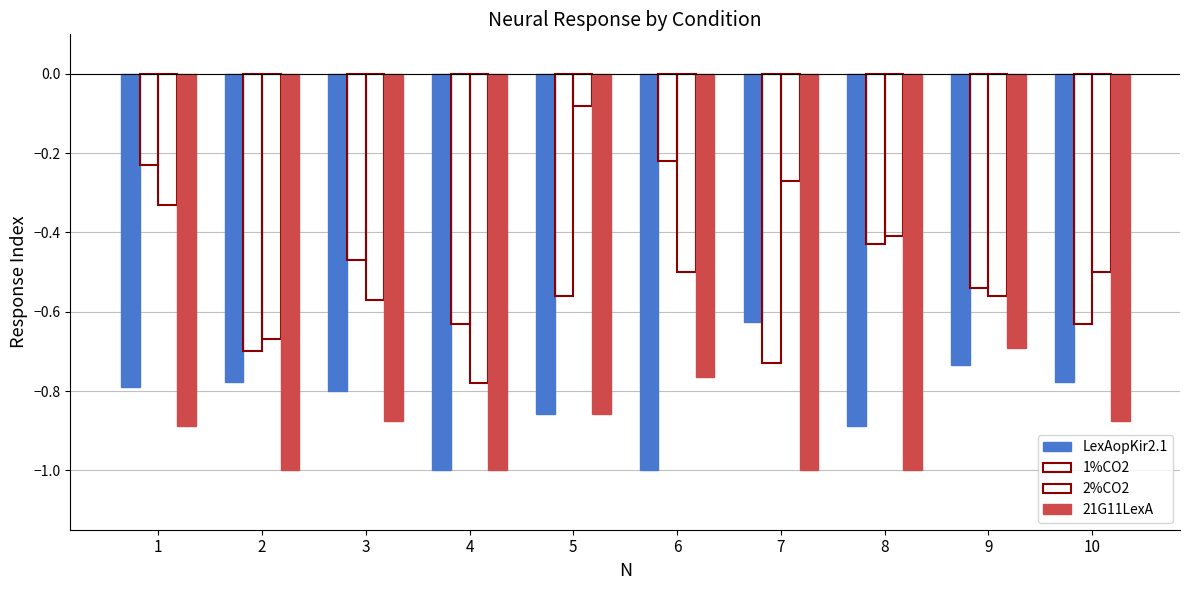

What is the sum of the 21G11LexA values at 6 and 3?

-1.6